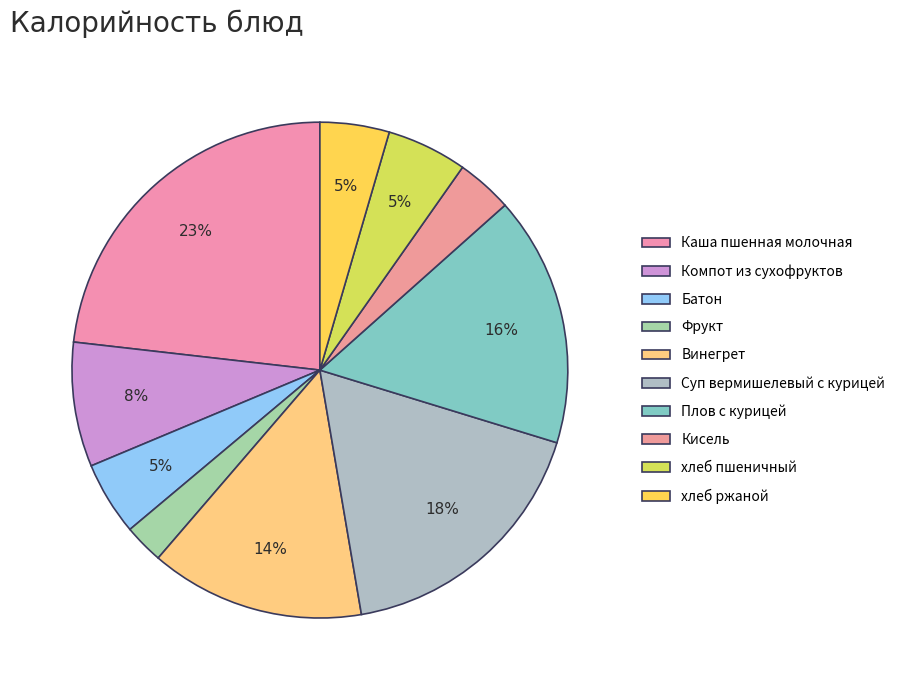

Between Батон and Кисель, which is larger?

Батон